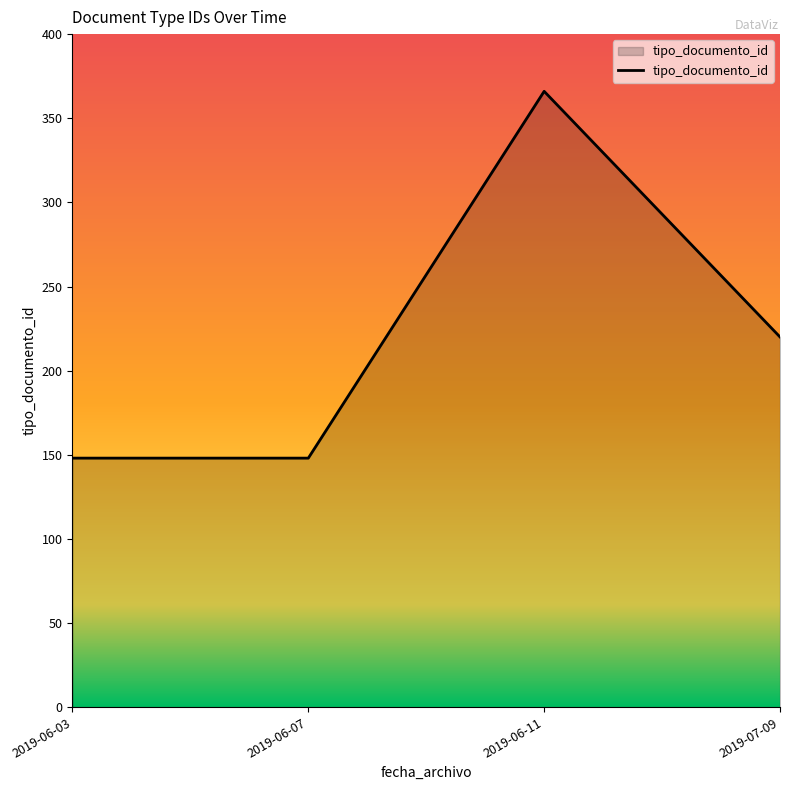

What is the change in value from 2019-06-03 to 2019-06-11?

+218